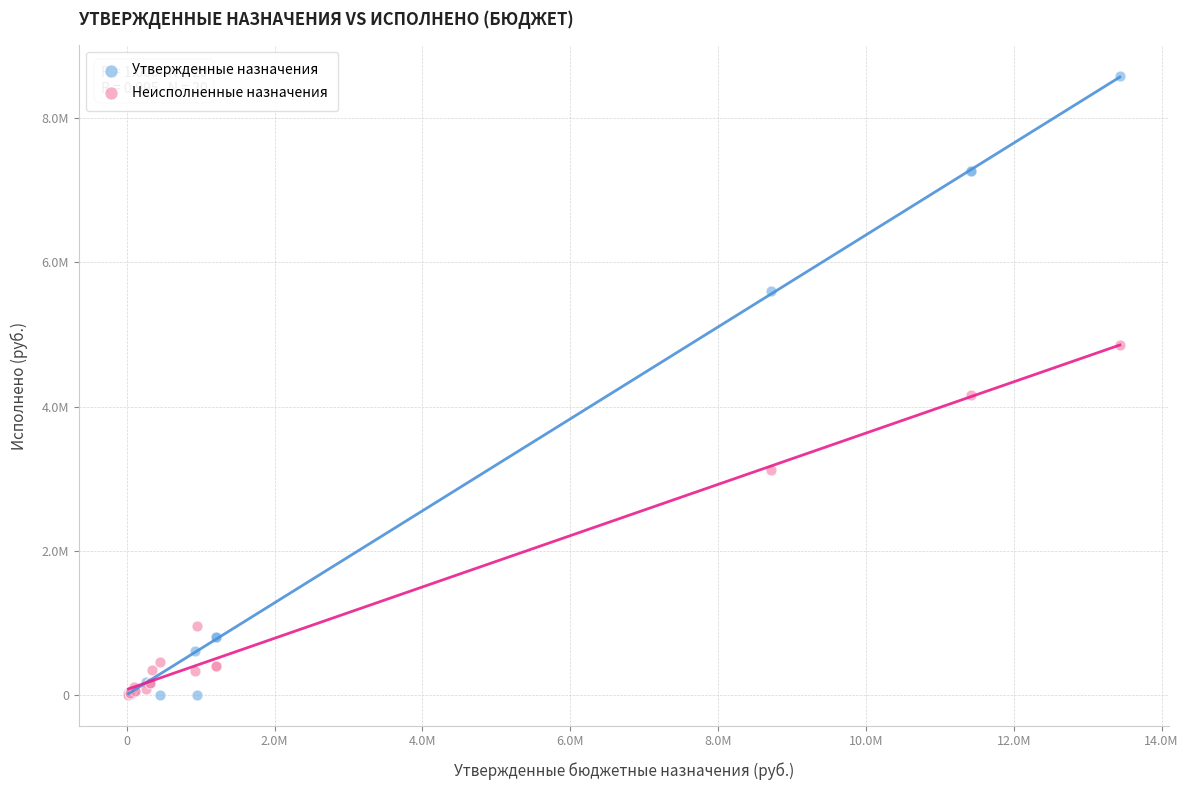

What are all the series names shown in the legend?

Утвержденные назначения, Неисполненные назначения